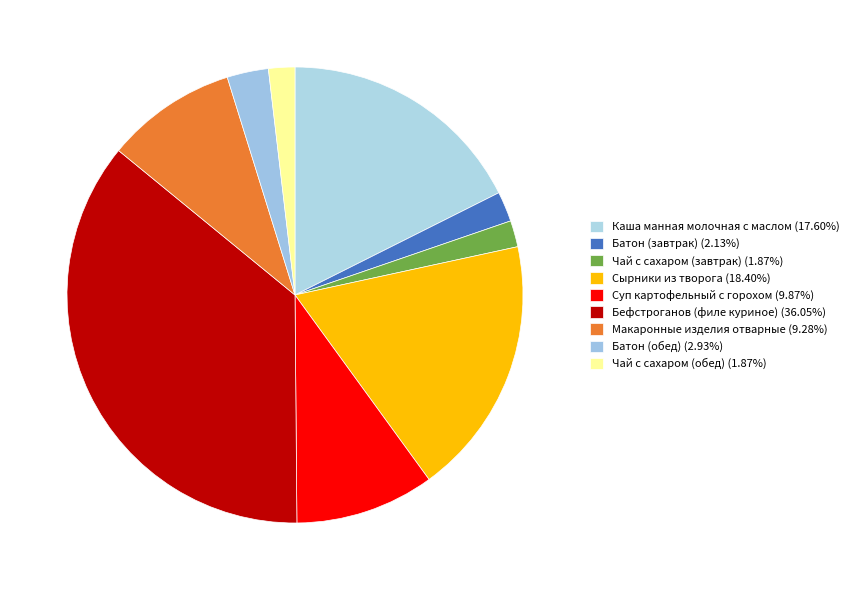

How many segments does this pie chart have?

9